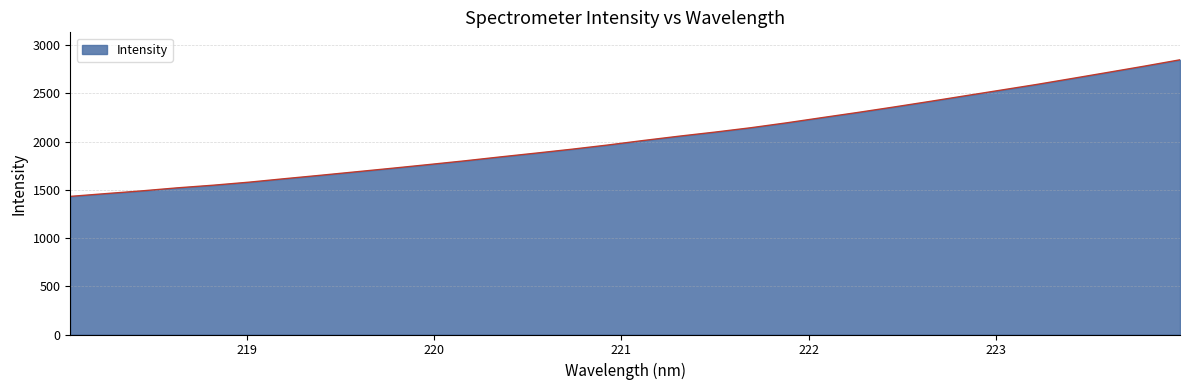

How many lines are shown in the chart?

1